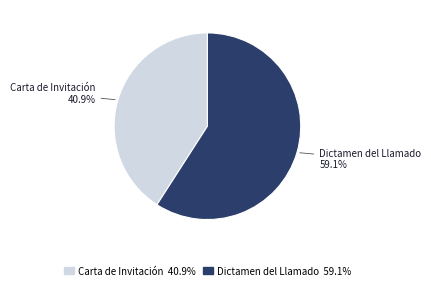

What is the ratio of the value at Carta de Invitación to the value at Dictamen del Llamado?

0.7